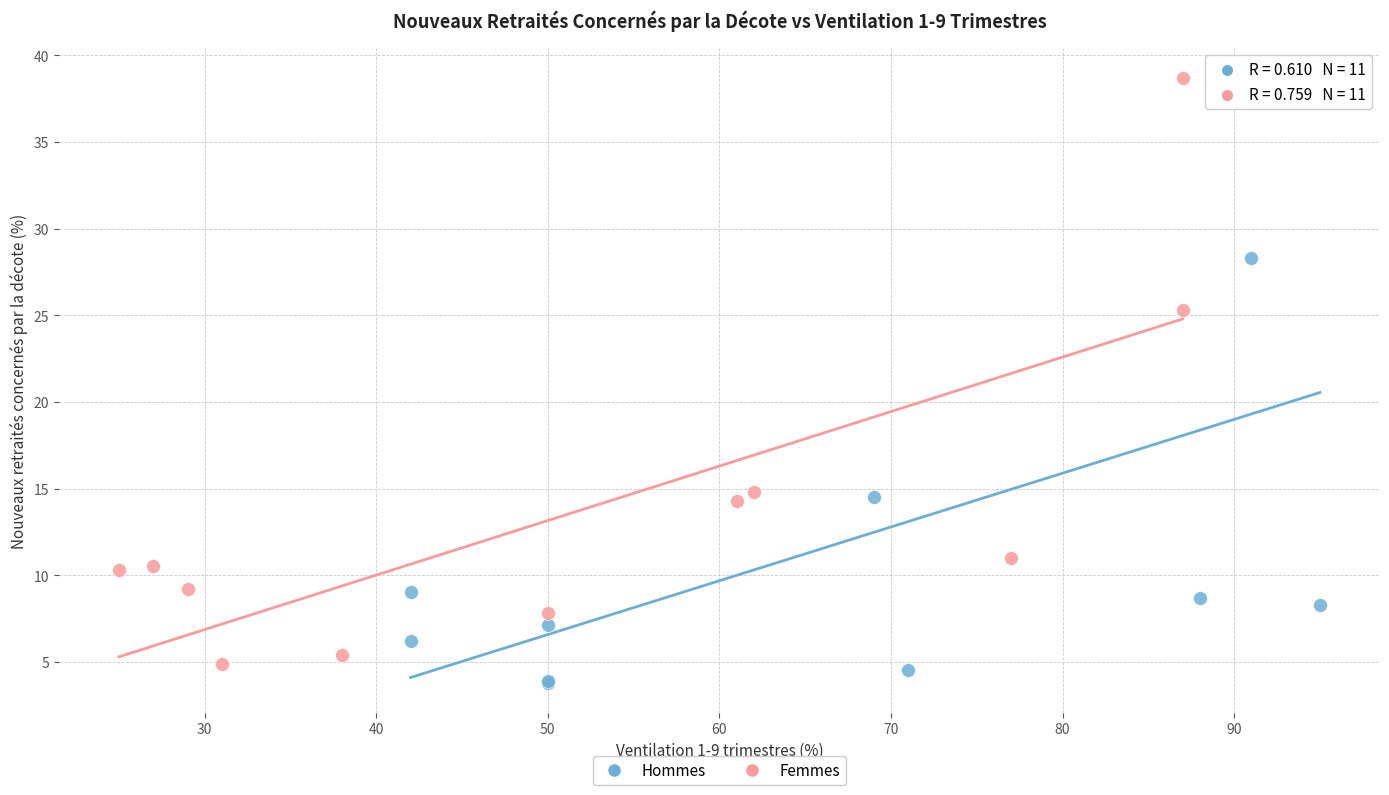

What are all the series names shown in the legend?

Hommes, Femmes